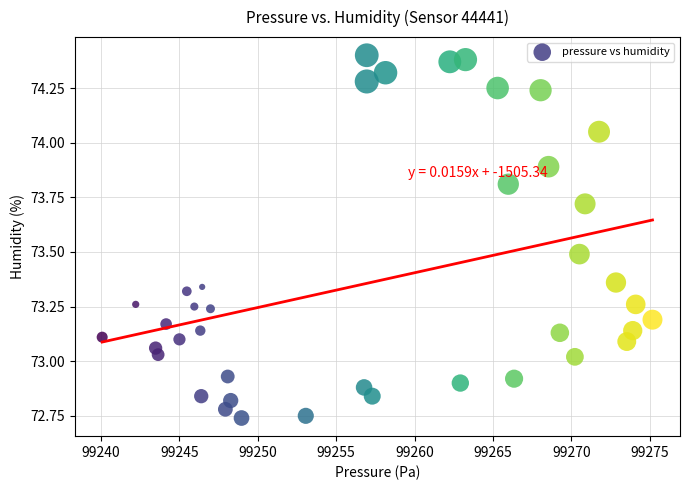

What is the range of X values (max minus min)?

35.1